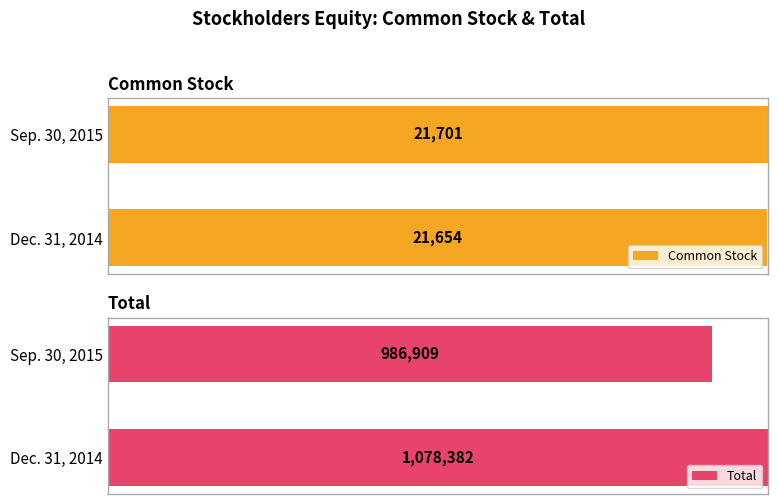

What is the sum of the Total values at Sep. 30, 2015 and Dec. 31, 2014?

2065291